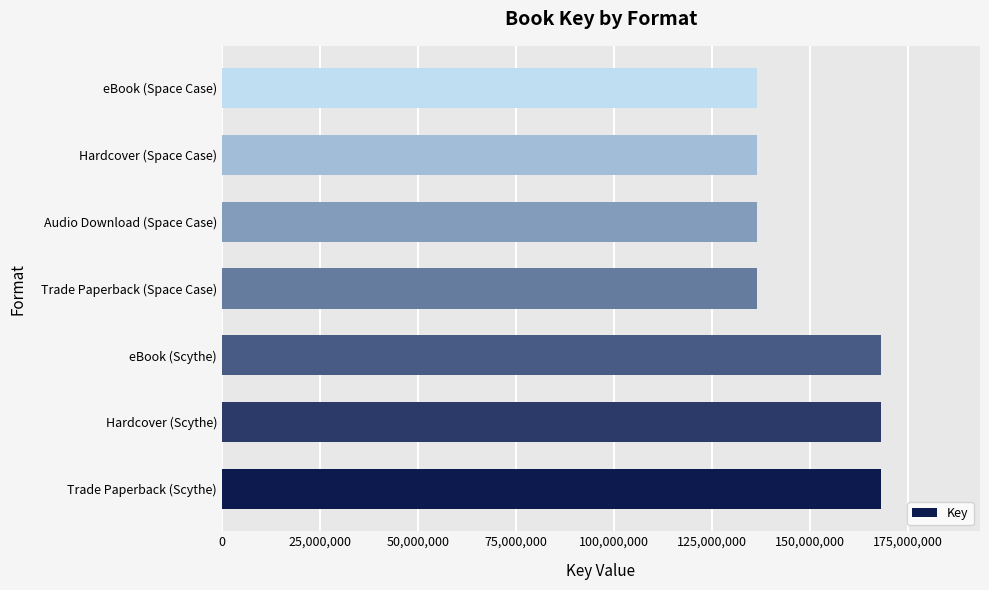

What is the sum of the values at eBook (Space Case) and eBook (Scythe)?

304401433